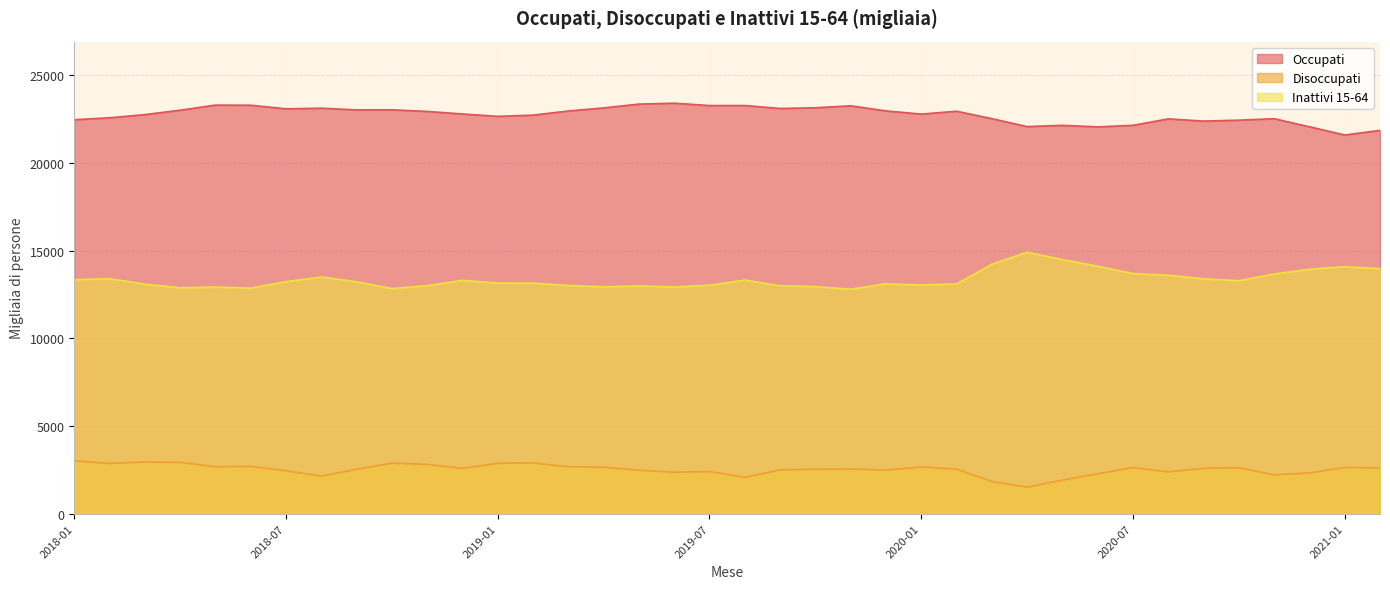

What is the average value of the Occupati series?

22759